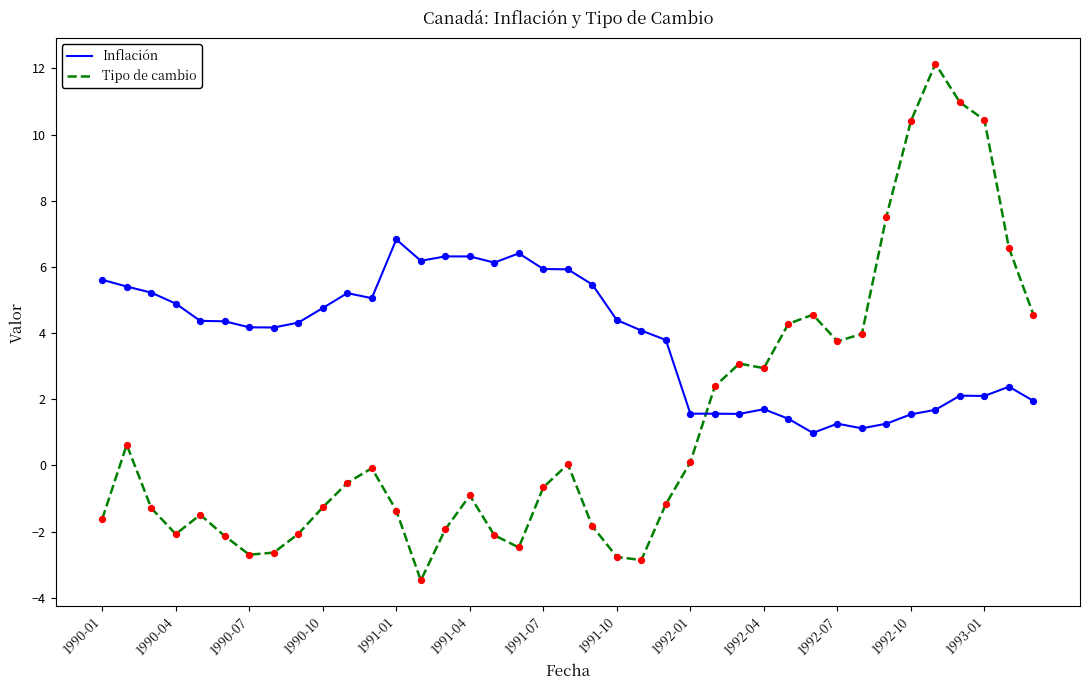

Which series has the largest total across all categories?

Inflación